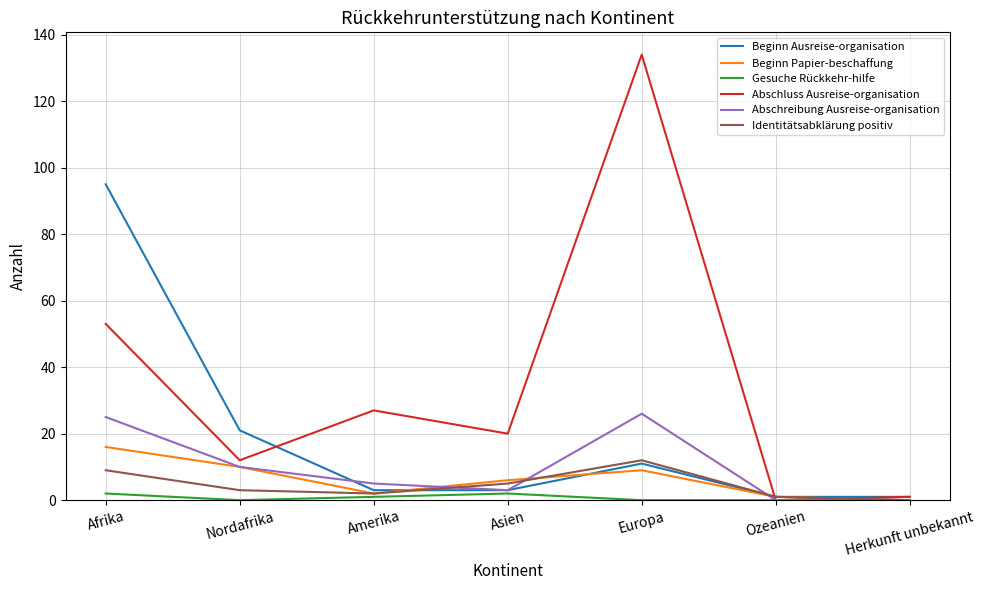

Is the value of Beginn Ausreise-organisation at Afrika greater than the value of Identitätsabklärung positiv at Afrika?

Yes